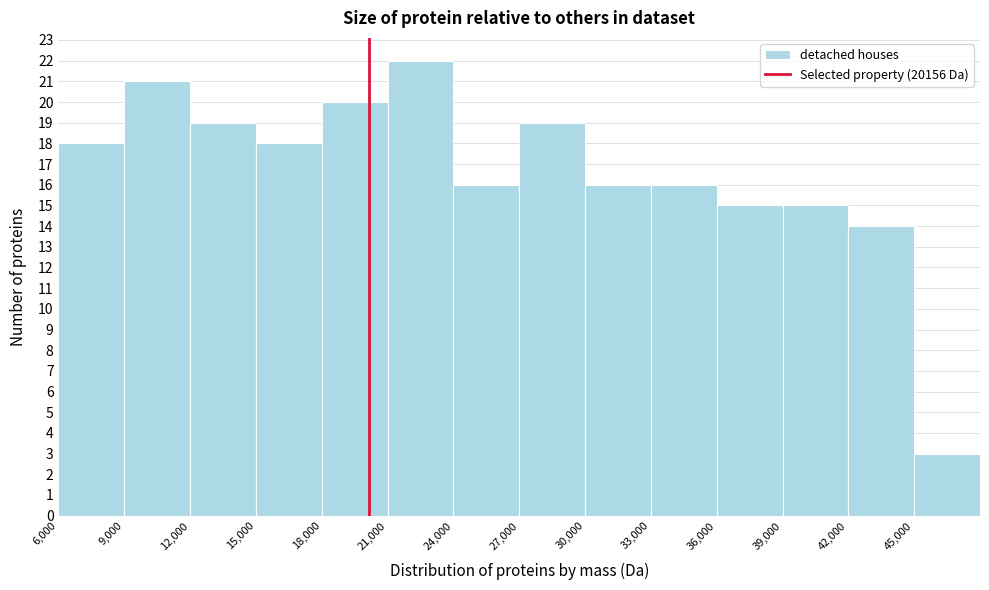

How tall is the bar that spans 18000 to 21000 on the x-axis? The values are not printed on the chart, so give them approximately, as read against the axis.

20